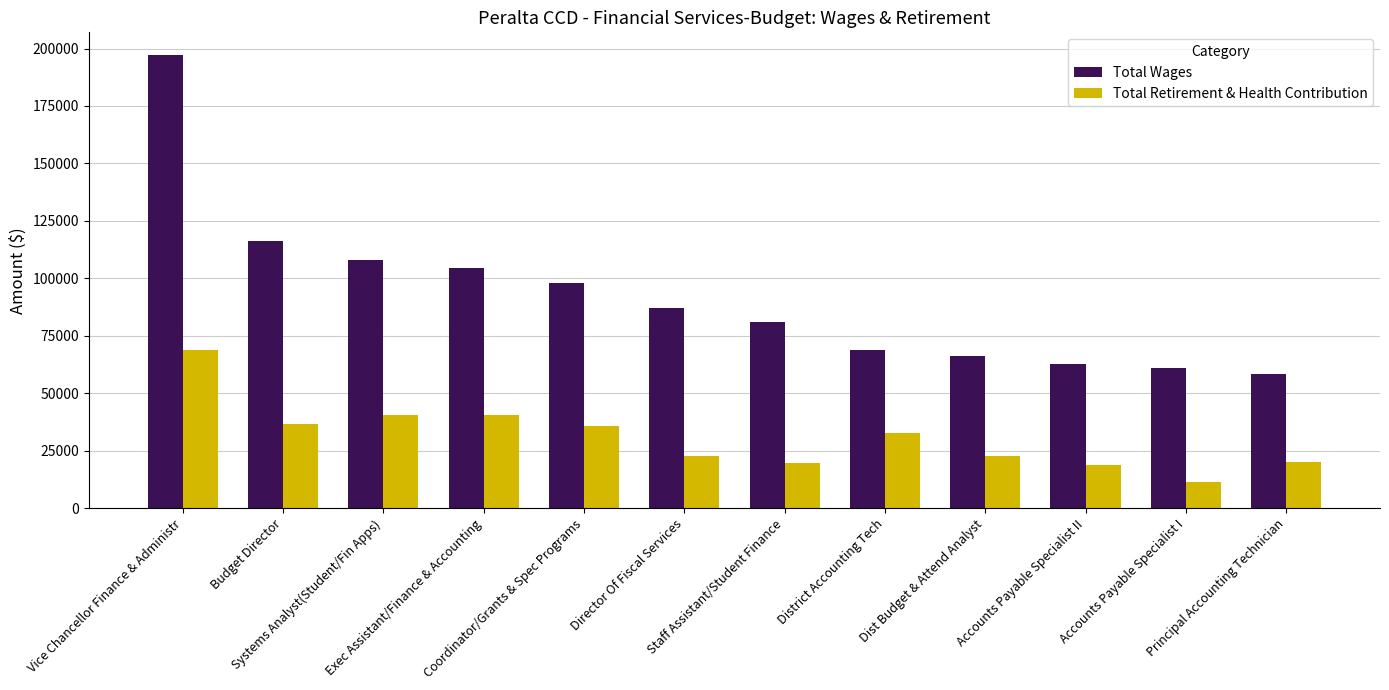

Which series has the largest total across all categories?

Total Wages